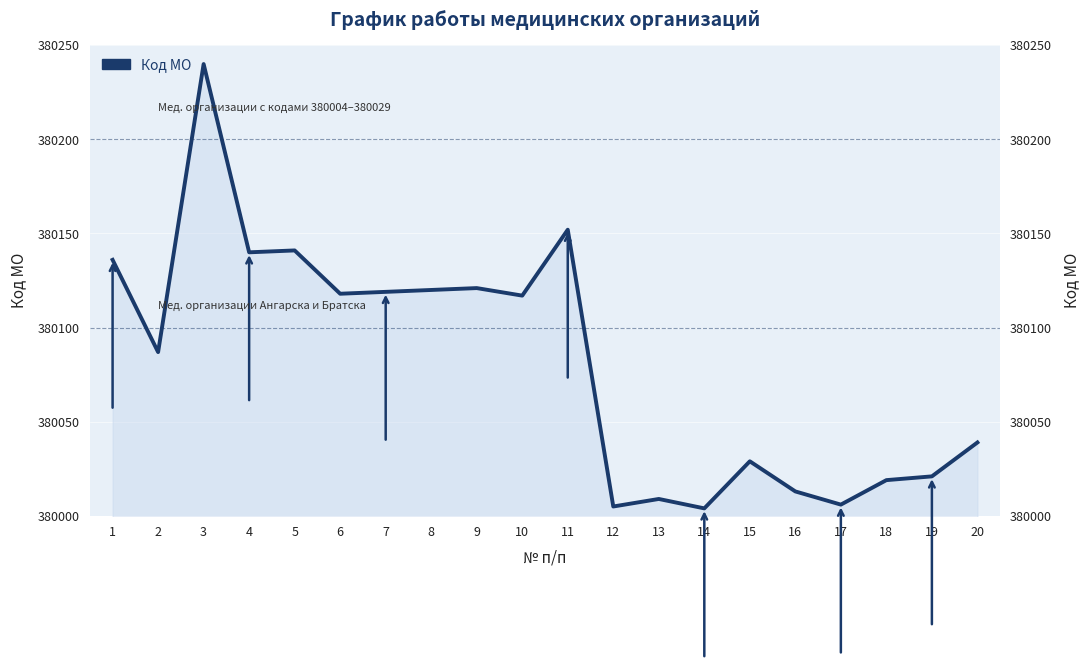

The value at 9 is 380121. True or false?

True